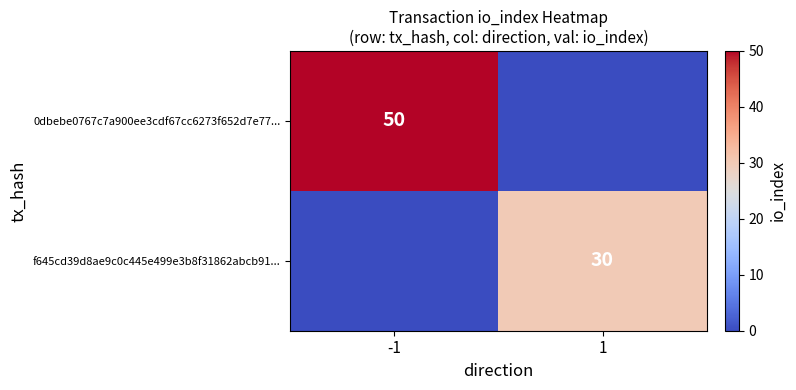

True or false: f645cd39d8ae9c0c445e499e3b8f31862abcb91... has a value of 30 at 1.

True